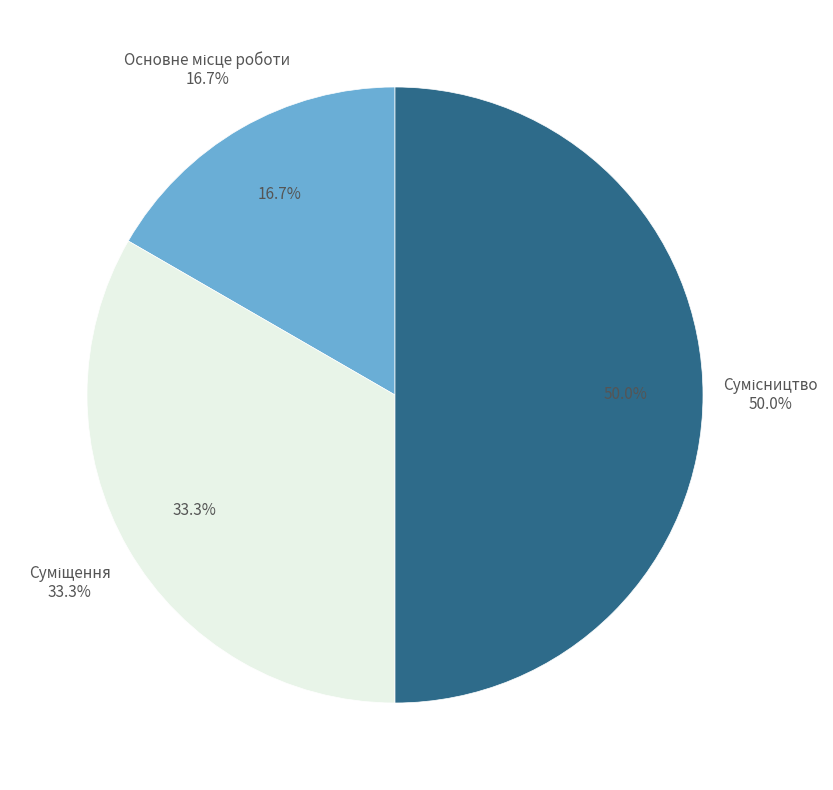

To the nearest percent, what is the combined percentage of Сумісництво and Суміщення?

83%